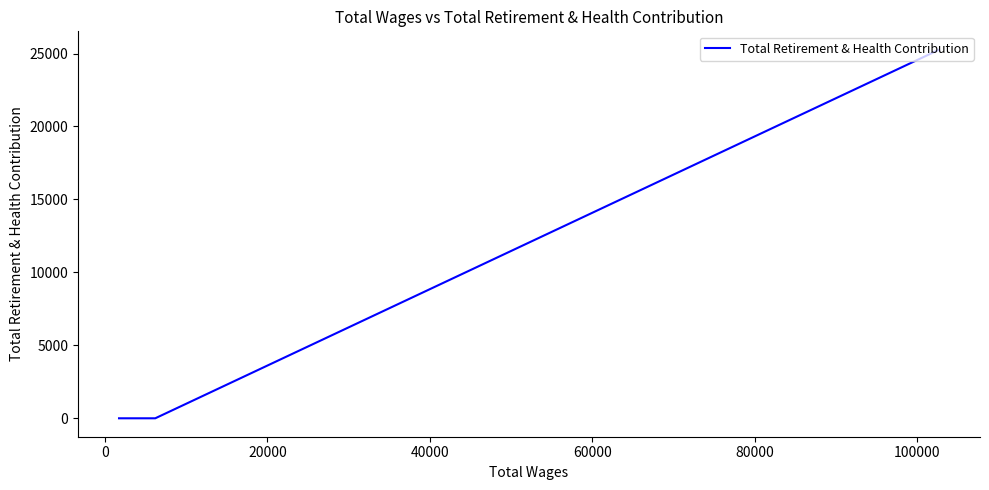

What position from the left is 0?

2